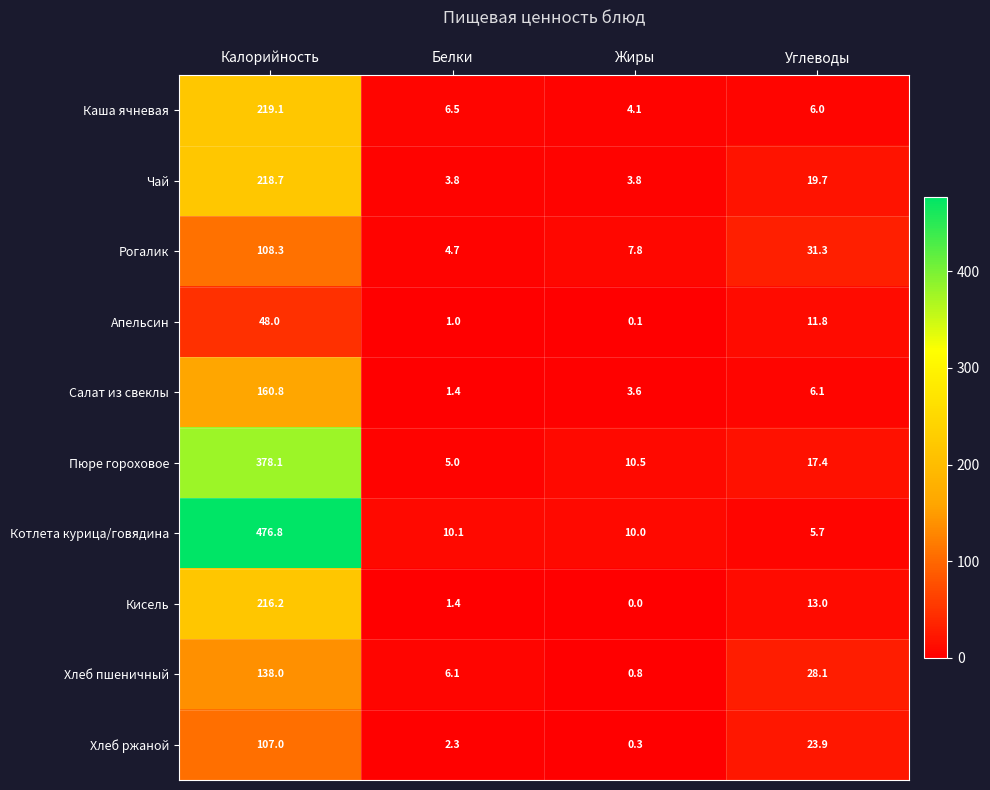

List the labels in order of Хлеб ржаной value, largest first.

Калорийность, Углеводы, Белки, Жиры